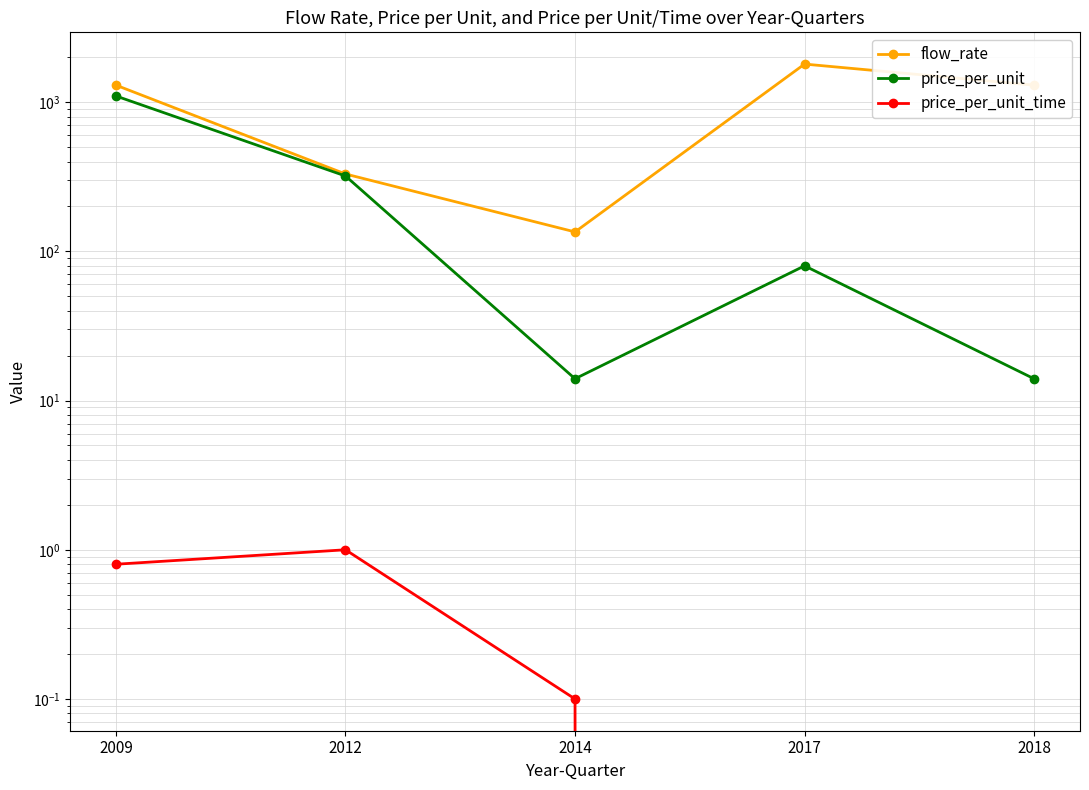

At how many categories does at least one series exceed 1742?

1